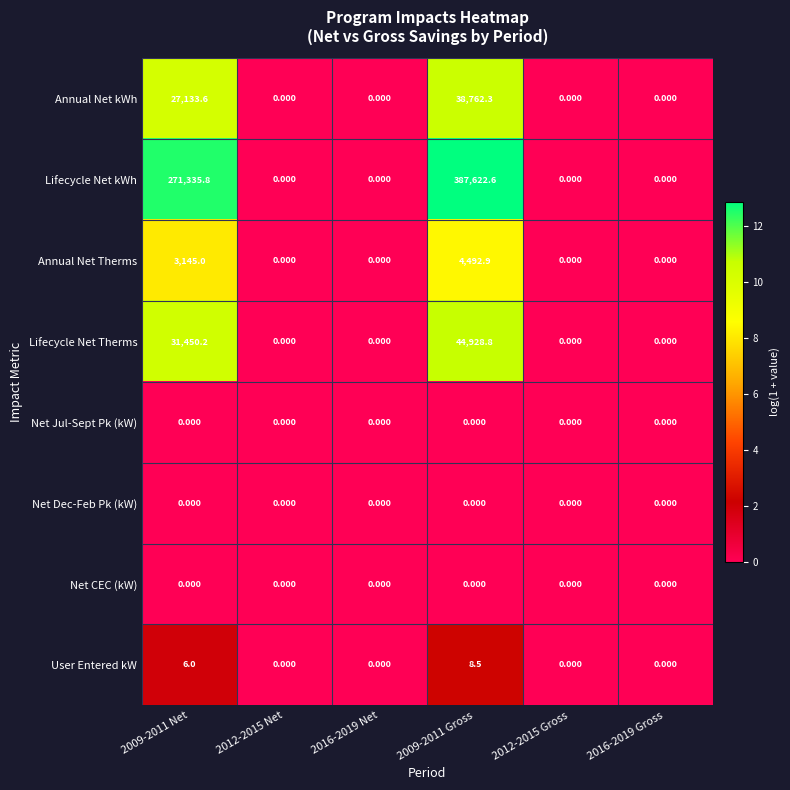

At how many categories does at least one series exceed 1?

2